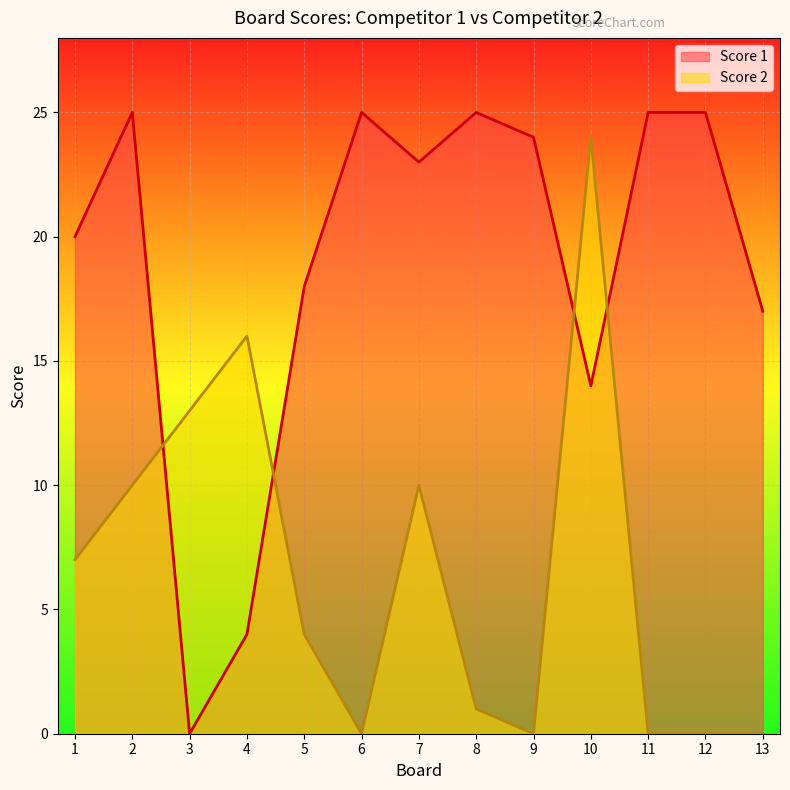

At which label is Score 1 closest to 12?

10